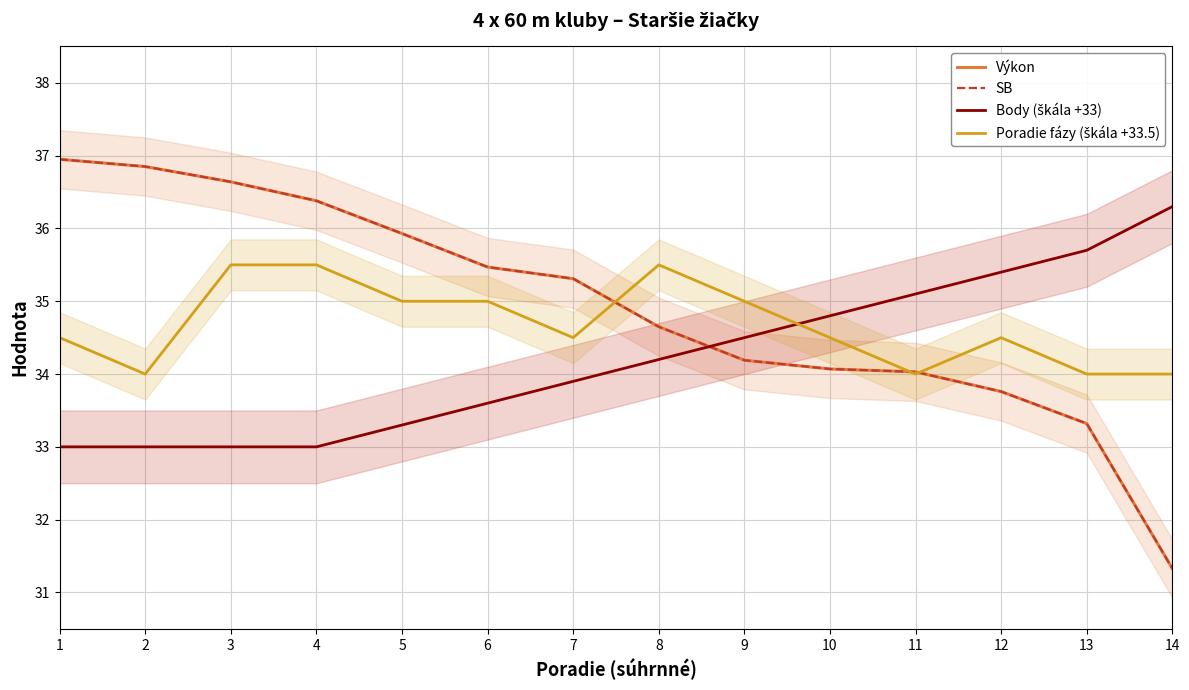

Reading left to right, list all the values displayed in this chart.

Výkon: 1=37.0	2=36.9	3=36.6	4=36.4	5=35.9	6=35.5	7=35.3	8=34.6	9=34.2	10=34.1	11=34.0	12=33.8	13=33.3	14=31.3
SB: 1=37.0	2=36.9	3=36.6	4=36.4	5=35.9	6=35.5	7=35.3	8=34.6	9=34.2	10=34.1	11=34.0	12=33.8	13=33.3	14=31.3
Body (škála +33): 1=33.0	2=33.0	3=33.0	4=33.0	5=33.3	6=33.6	7=33.9	8=34.2	9=34.5	10=34.8	11=35.1	12=35.4	13=35.7	14=36.3
Poradie fázy (škála +33.5): 1=34.5	2=34.0	3=35.5	4=35.5	5=35.0	6=35.0	7=34.5	8=35.5	9=35.0	10=34.5	11=34.0	12=34.5	13=34.0	14=34.0